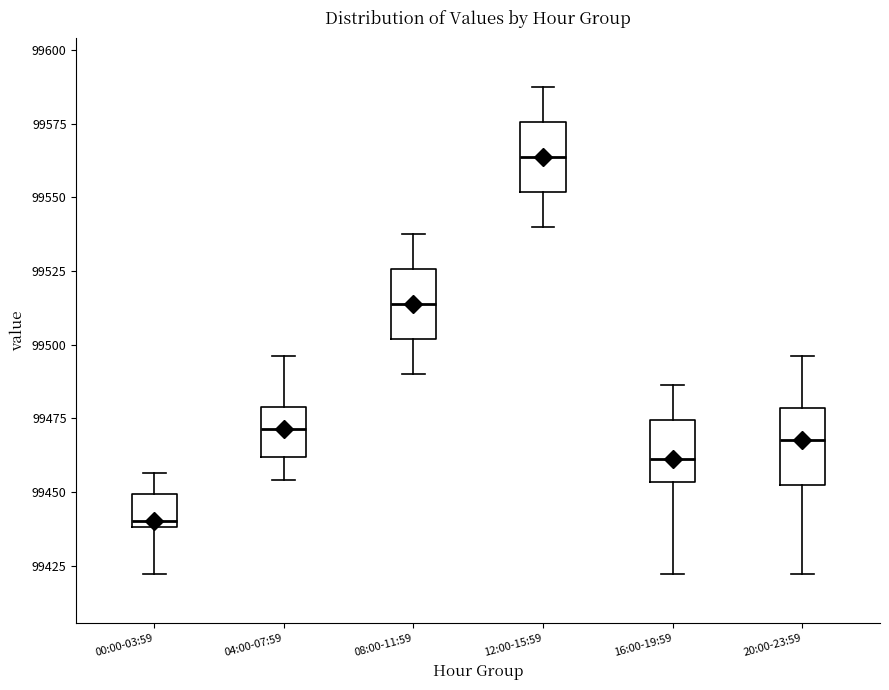

Where does the median line of the box for 20:00-23:59 sit on the y-axis? The values are not printed on the chart, so give them approximately, as read against the axis.

99470